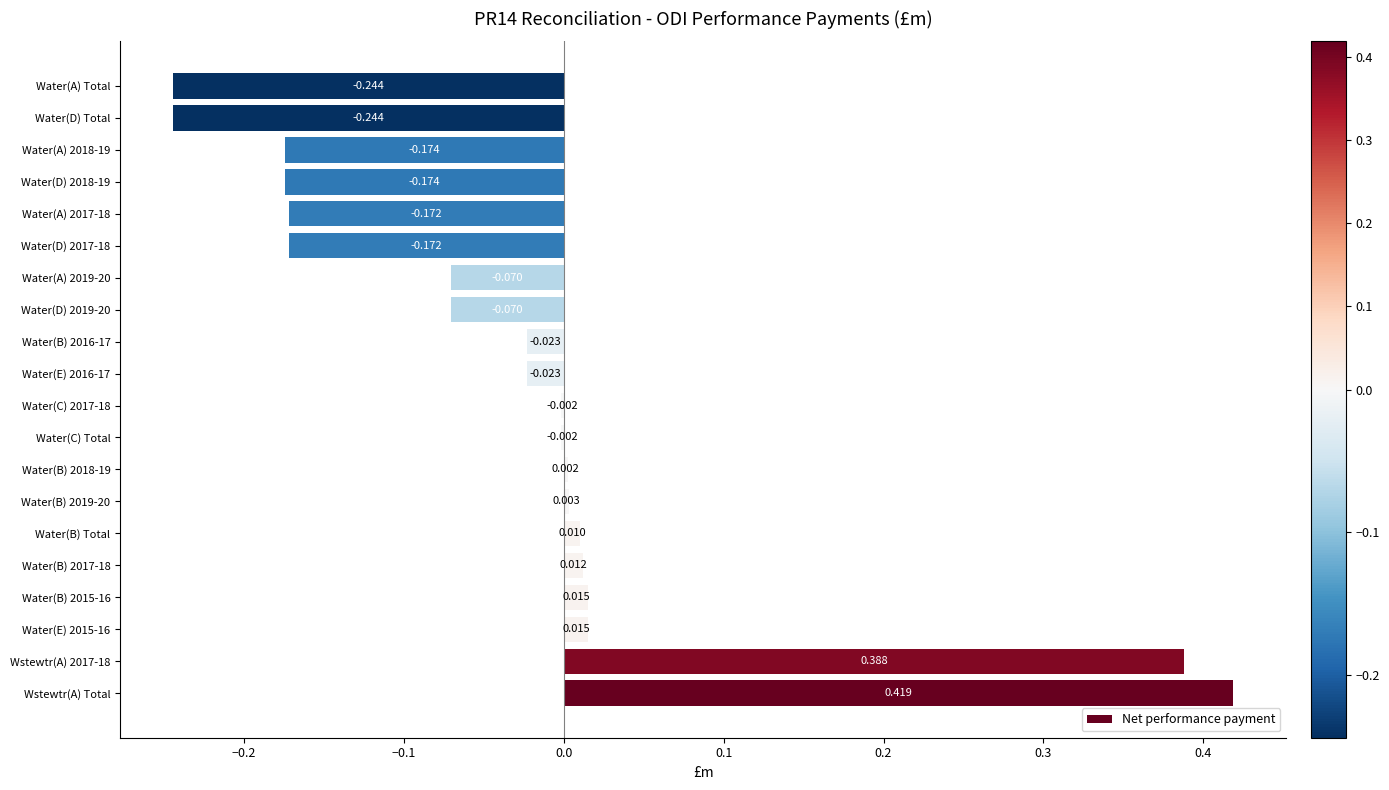

Count the number of data series in this chart.

1